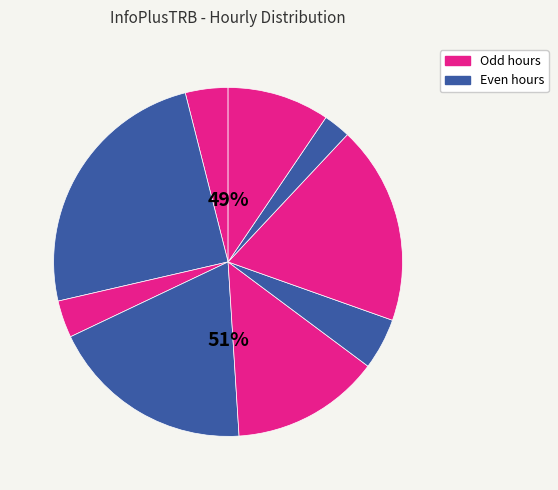

Combined, what portion of the pie is 12:00 and 21:00?

28.4%